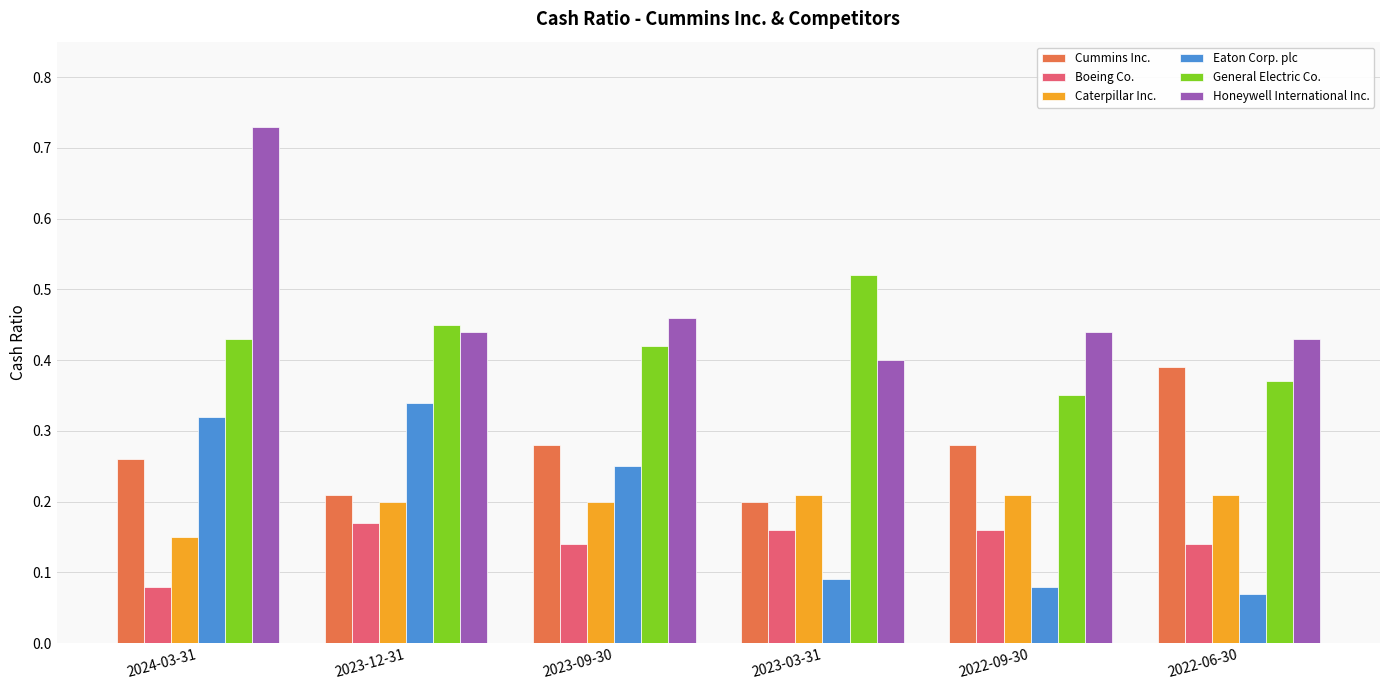

Is it true that Eaton Corp. plc equals 0.5 at 2024-03-31?

False